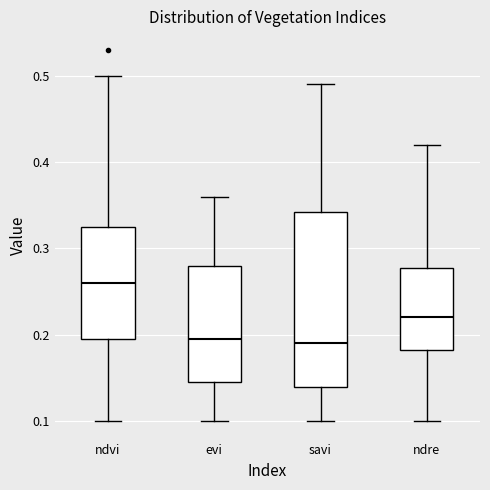

Which box has the highest median line?

ndvi